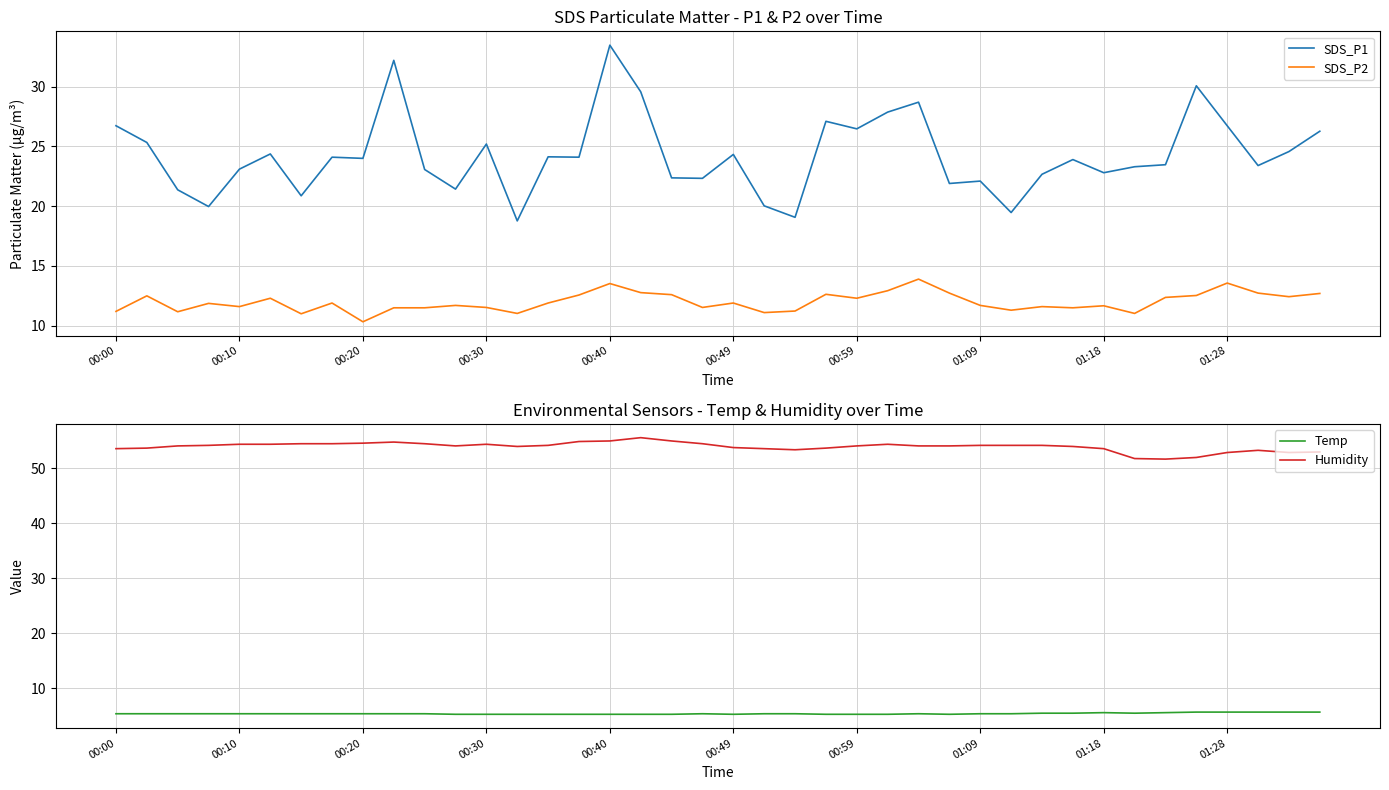

True or false: SDS_P2 and SDS_P1 intersect in this chart.

False